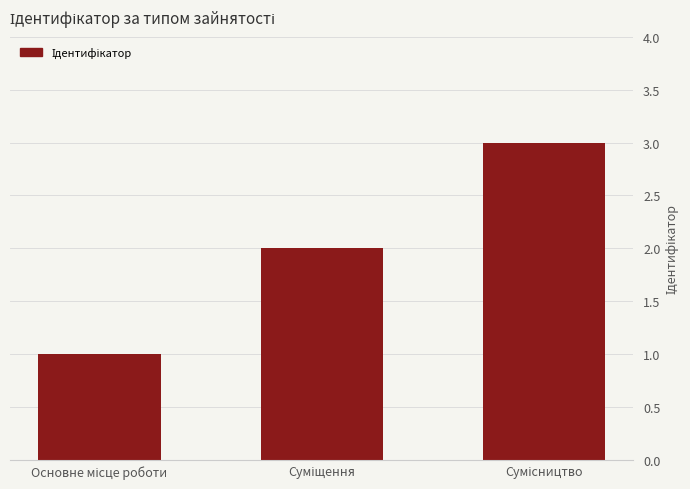

What is the greatest value displayed?

3